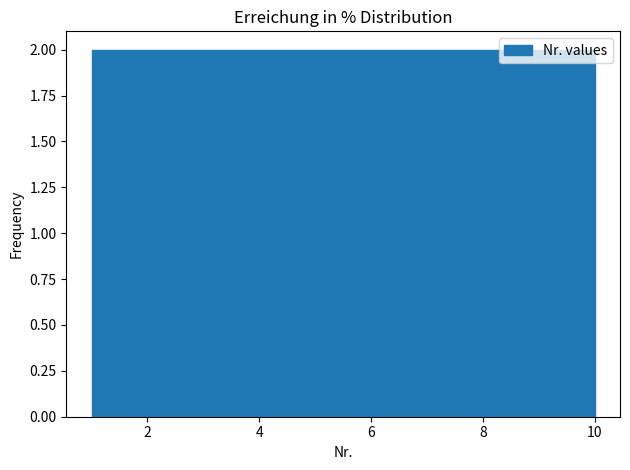

Reading left to right, list every bar in this chart as the range it spans on the x-axis followed by its height. Neither the bar edges nor the heights are printed on the chart, so give them approximately, as read against the axes.

1.0 to 1.9: 2
1.9 to 2.8: 2
2.8 to 3.7: 2
3.7 to 4.6: 2
4.6 to 5.5: 2
5.5 to 6.4: 2
6.4 to 7.3: 2
7.3 to 8.2: 2
8.2 to 9.1: 2
9.1 to 10.0: 2